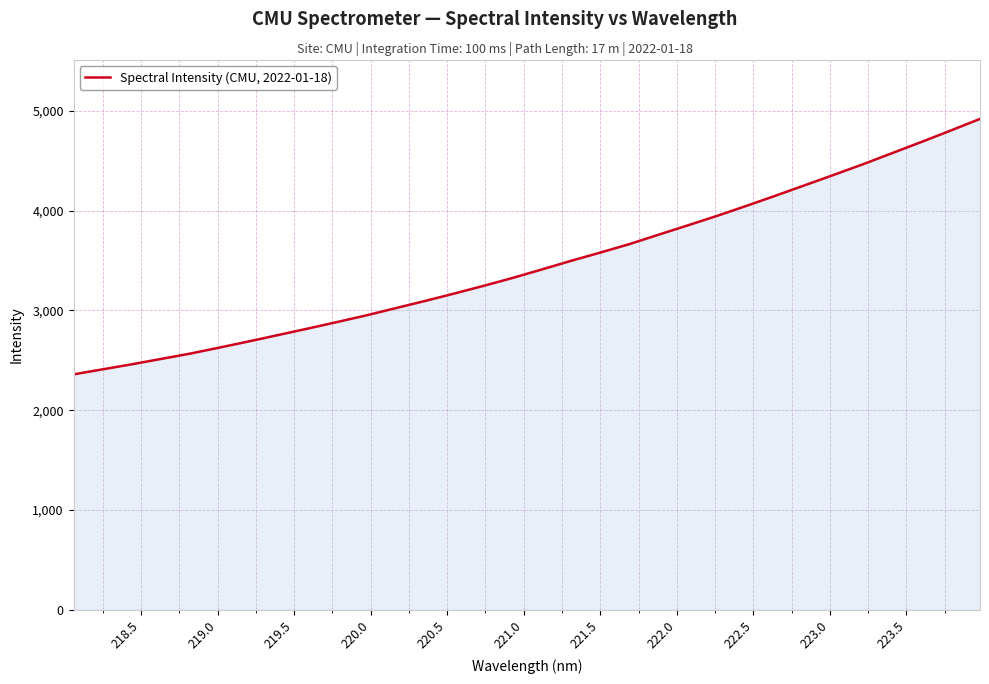

What is the smallest value displayed?

2359.0